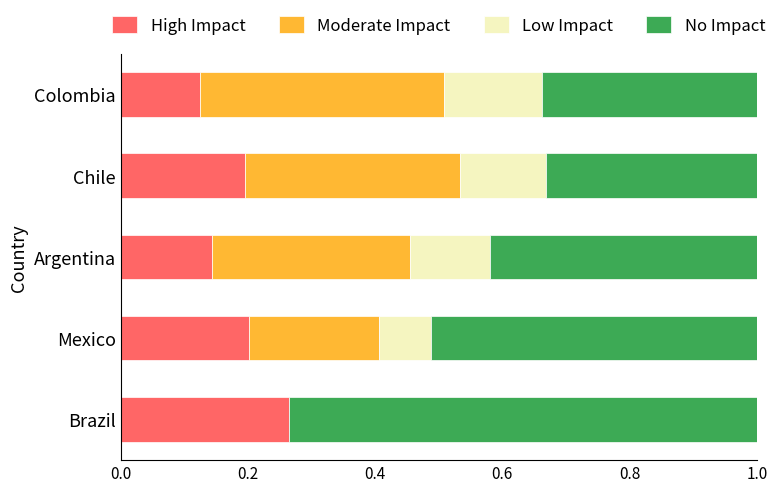

Is it true that High Impact equals 0.3 at Chile?

False